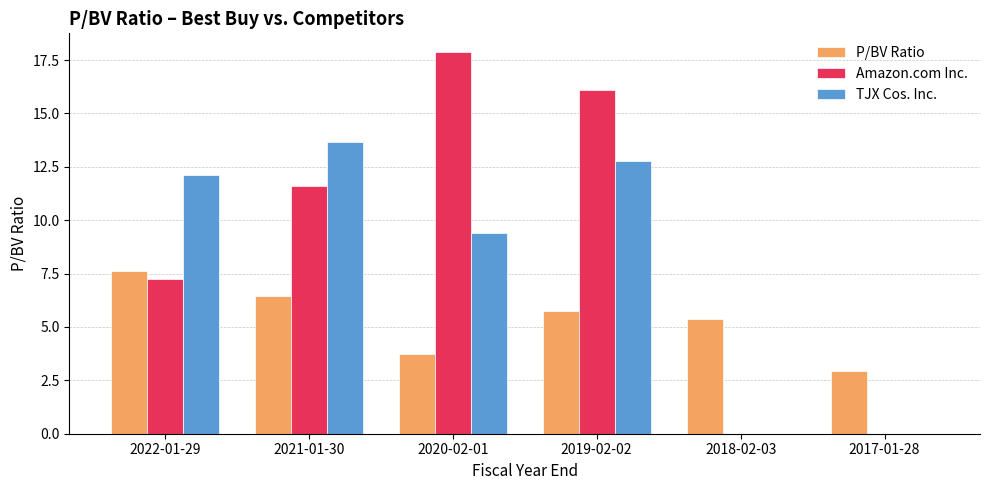

What is the spread (max minus min) of values at 2017-01-28?

2.9